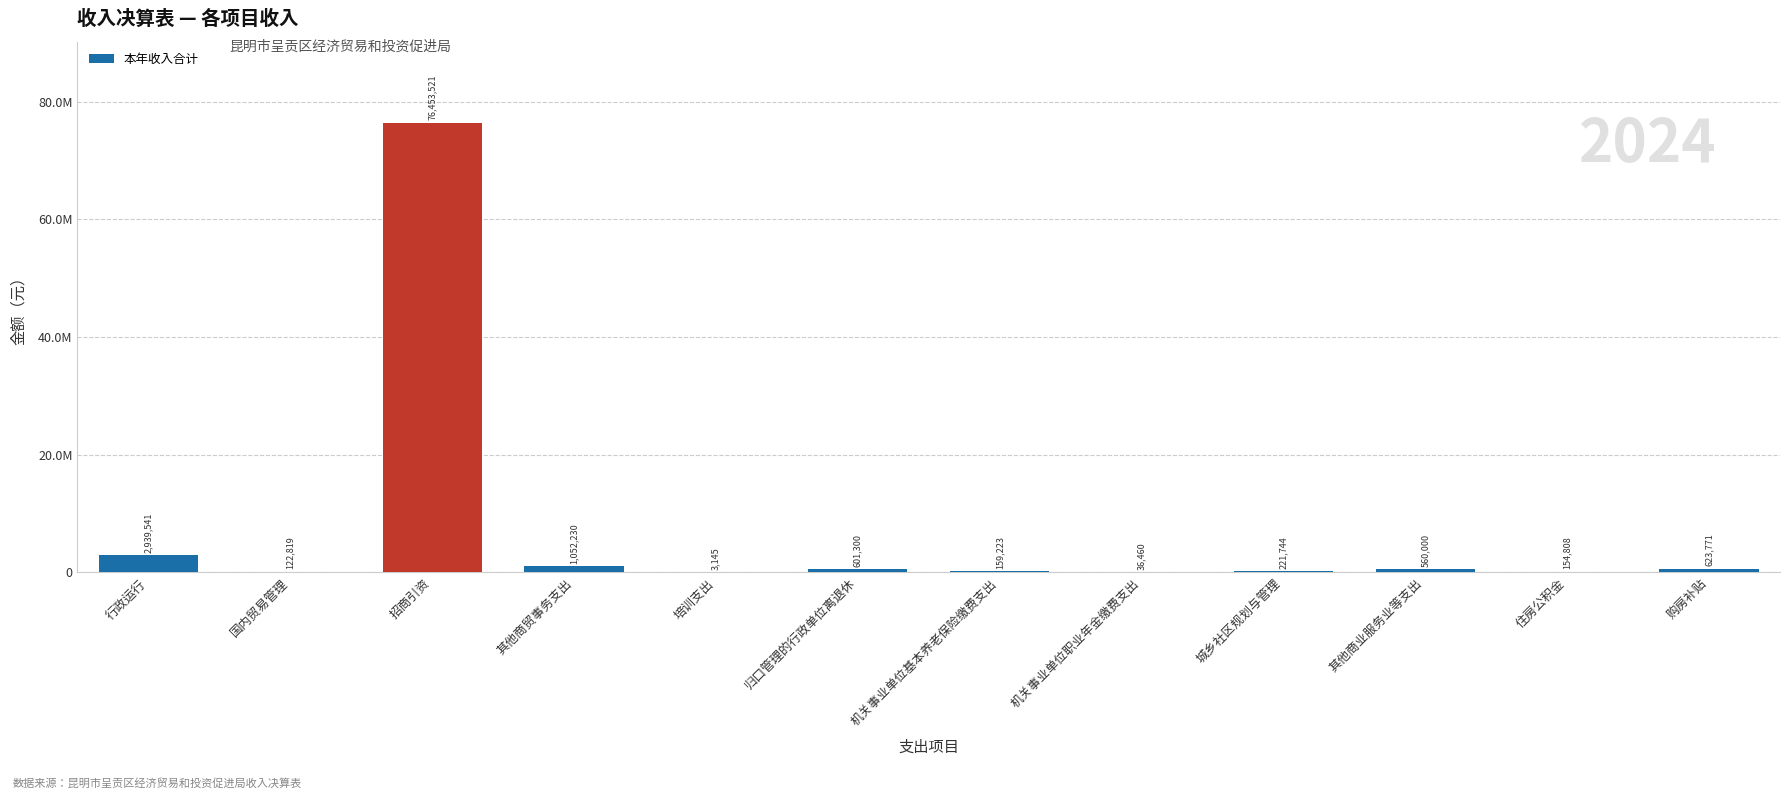

What is the label of the 3rd bar from the left?

招商引资